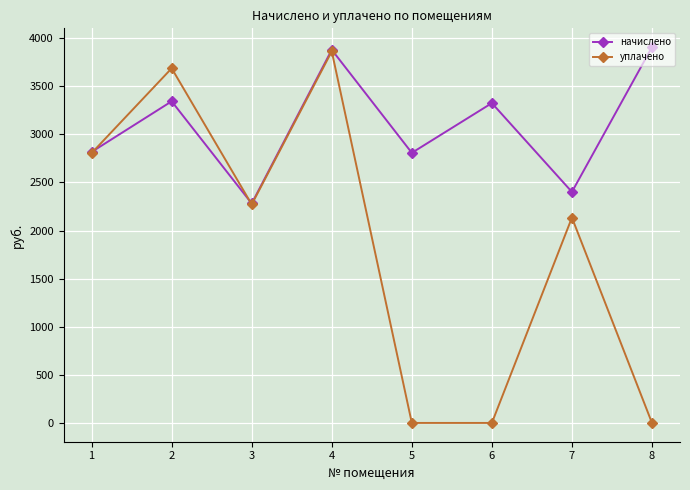

Which series ends up on top after the final intersection of начислено and уплачено?

начислено